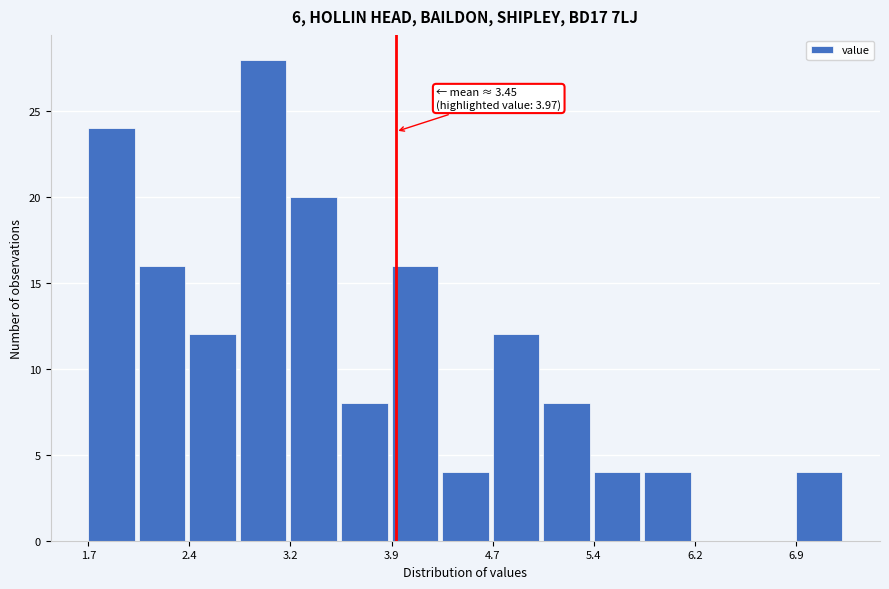

Around what value on the x-axis is the tallest bar? Give the approximate position of its centre, as read against the axis.

3.0